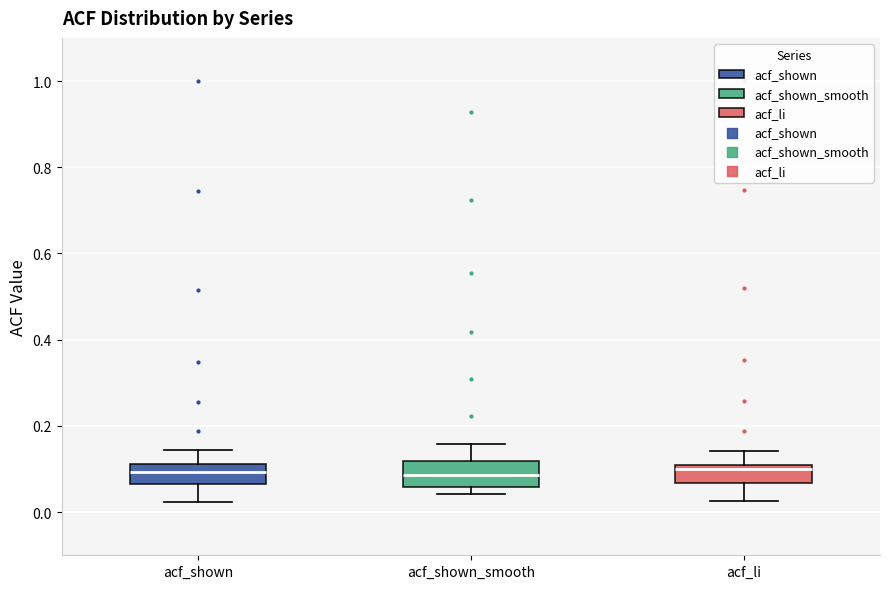

Reading left to right, read every box against the y-axis: the position of its median line, the range the box covers, and the ends of its whiskers. The values are not printed on the chart, so give them approximately, as read against the axis.

acf_shown: median 0.10, box 0.06 to 0.12, whiskers 0.02 to 0.14
acf_shown_smooth: median 0.08, box 0.06 to 0.12, whiskers 0.04 to 0.16
acf_li: median 0.10, box 0.06 to 0.12, whiskers 0.02 to 0.14